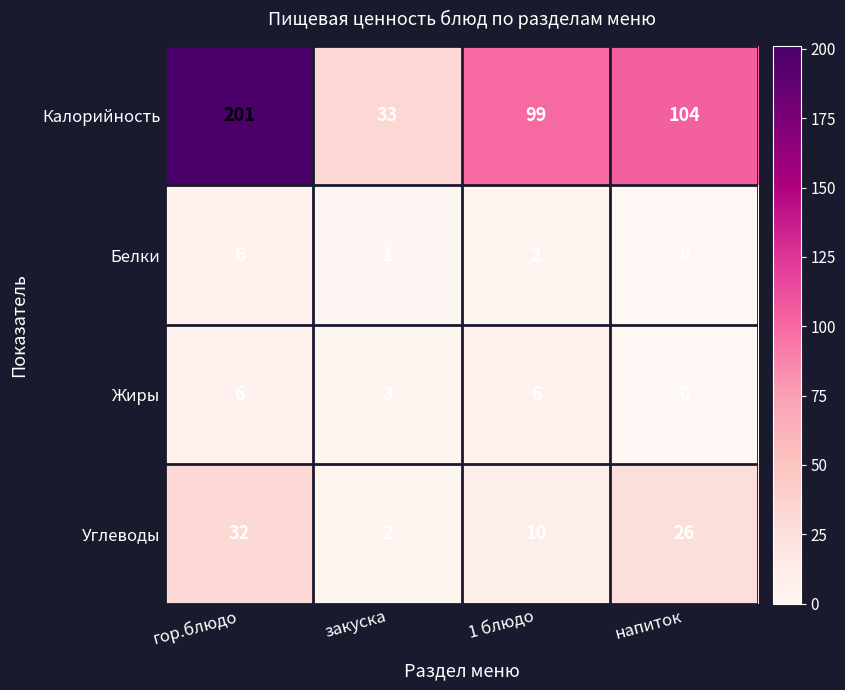

Between гор.блюдо and напиток, which series saw the biggest shift?

Калорийность